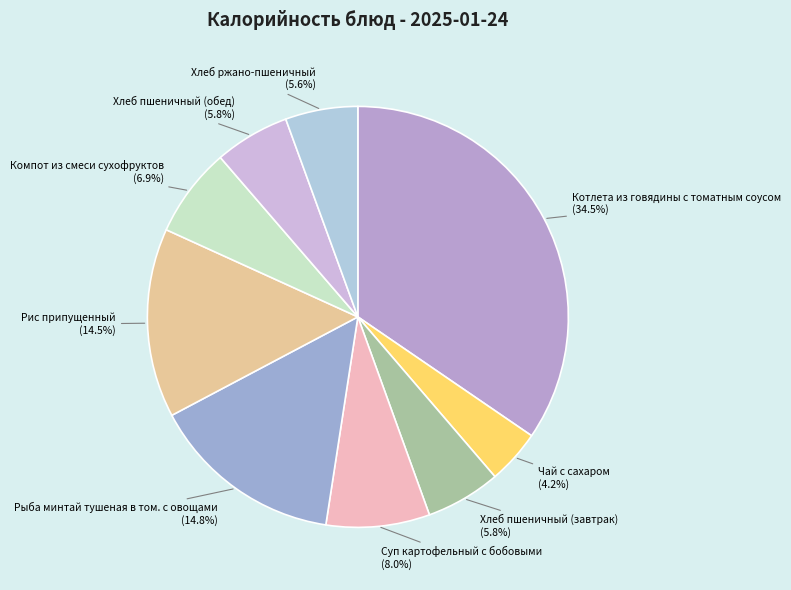

What is the smallest slice in the pie chart?

Чай с сахаром